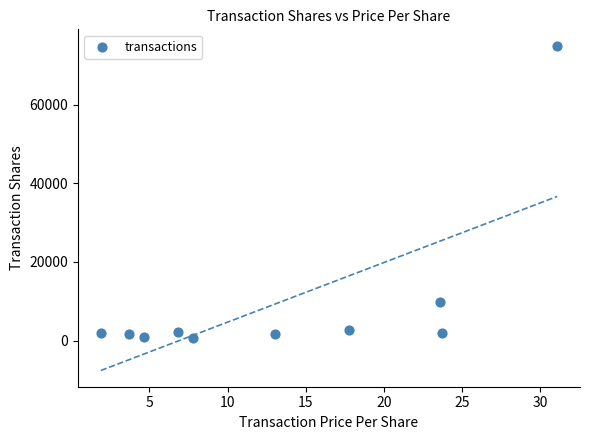

What Y value in the scatter plot is closest to 37759?

9889